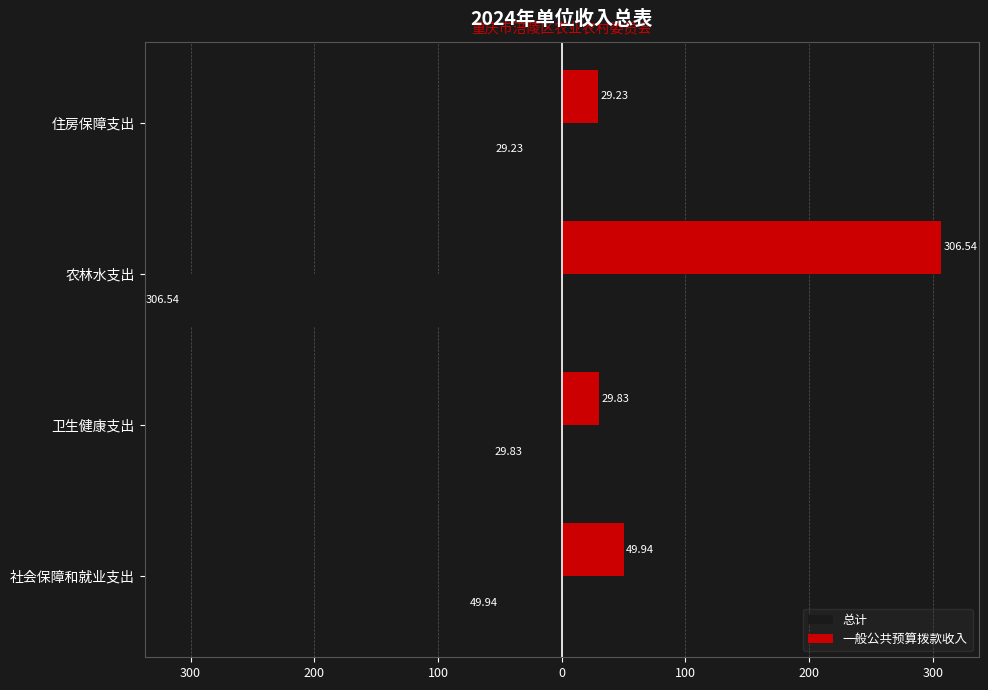

What are all the series names shown in the legend?

总计, 一般公共预算拨款收入